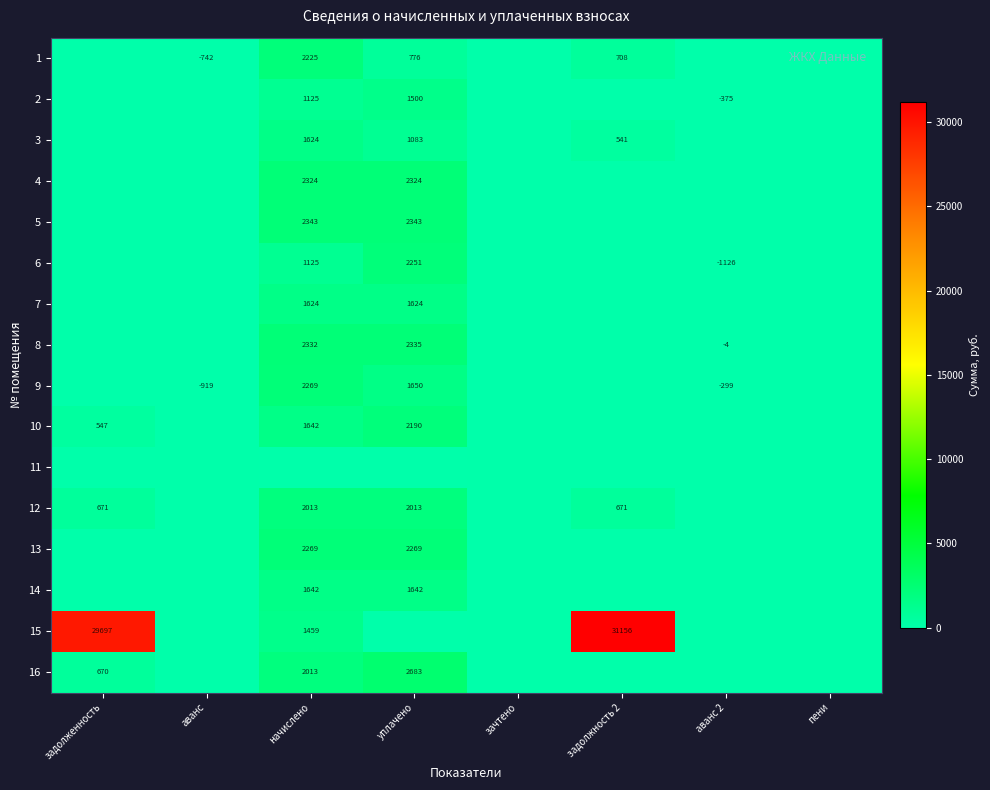

How many values in the 12 series are below 670?

4